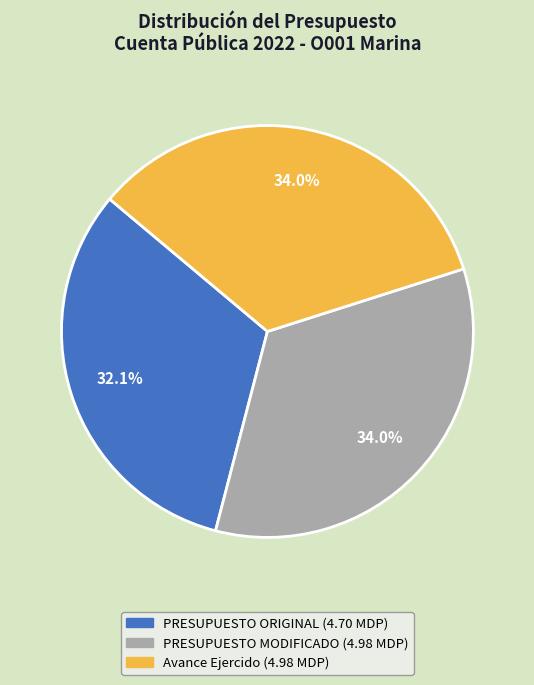

Does Avance represent more than half of the total?

No